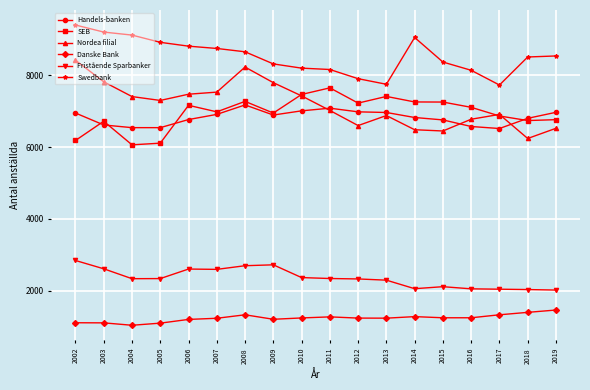

How many distinct data groups are displayed?

6